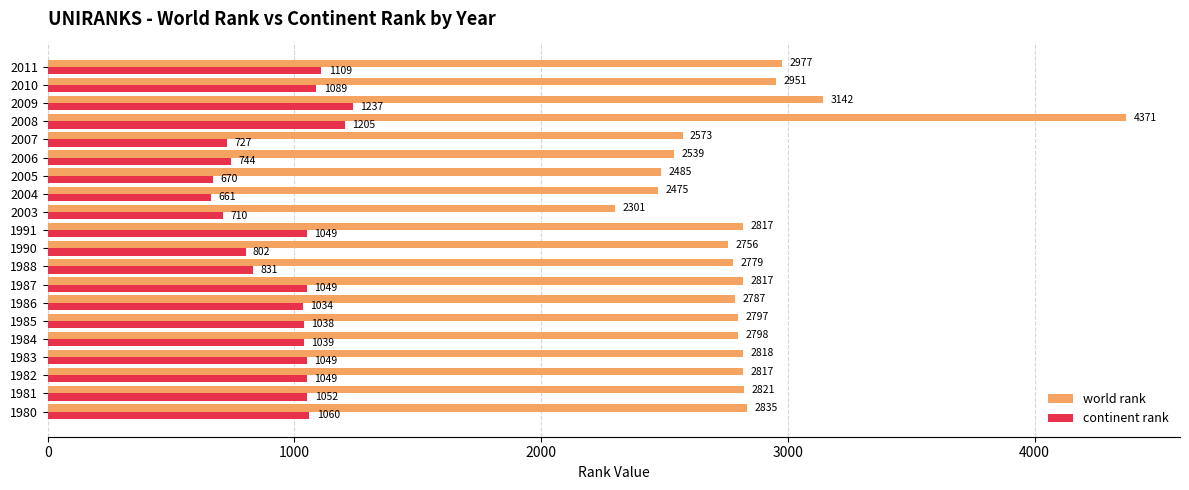

At how many categories does at least one series exceed 2282?

20